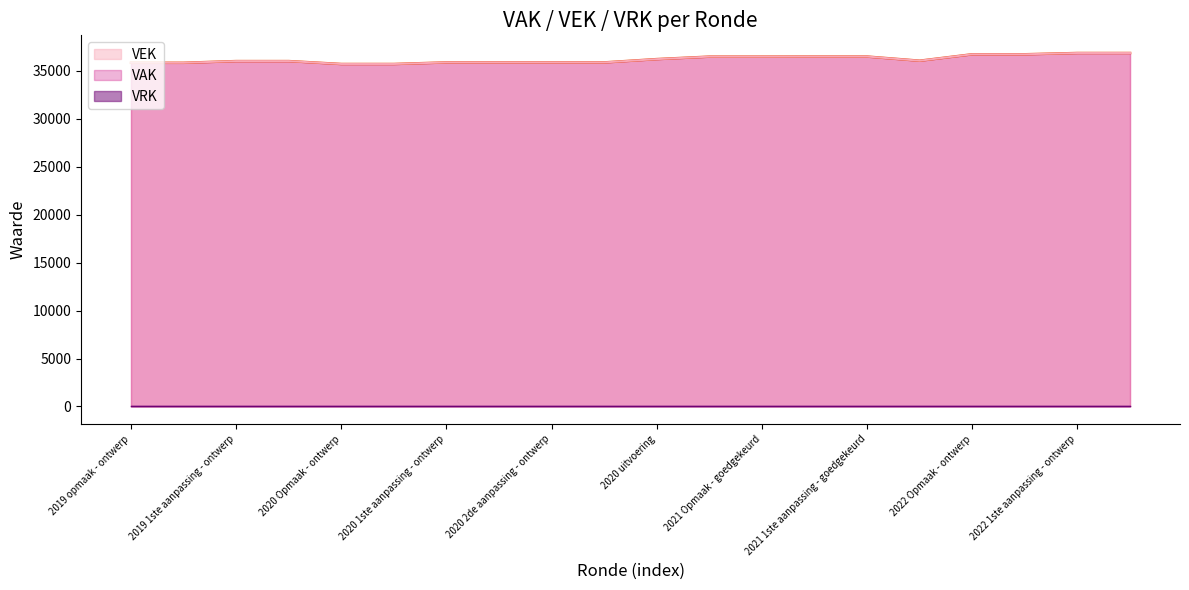

Which has a higher value, 2021 1ste aanpassing - goedgekeurd or 2021 Opmaak - ontwerp?

2021 1ste aanpassing - goedgekeurd